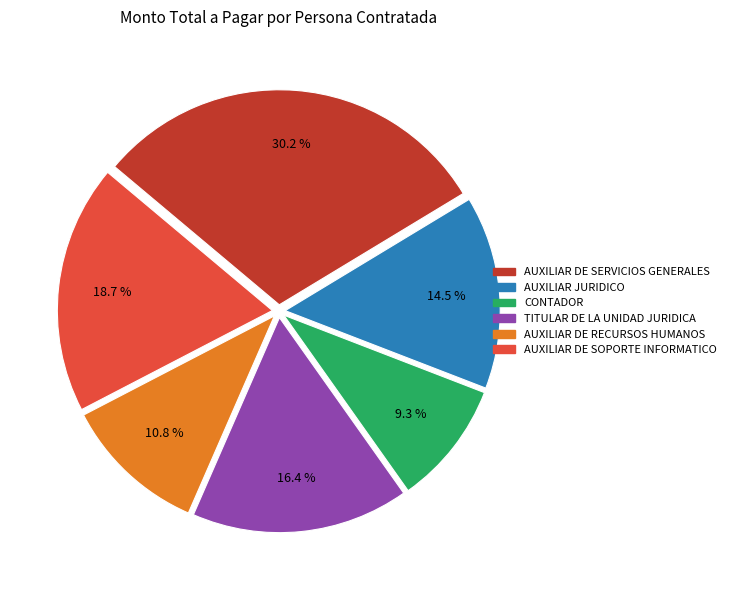

Does any single category account for the majority?

No